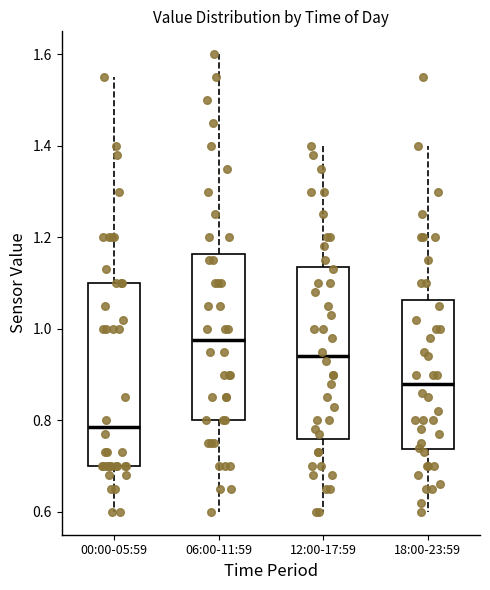

Which box is the tallest, from its lower edge to its upper edge?

00:00-05:59